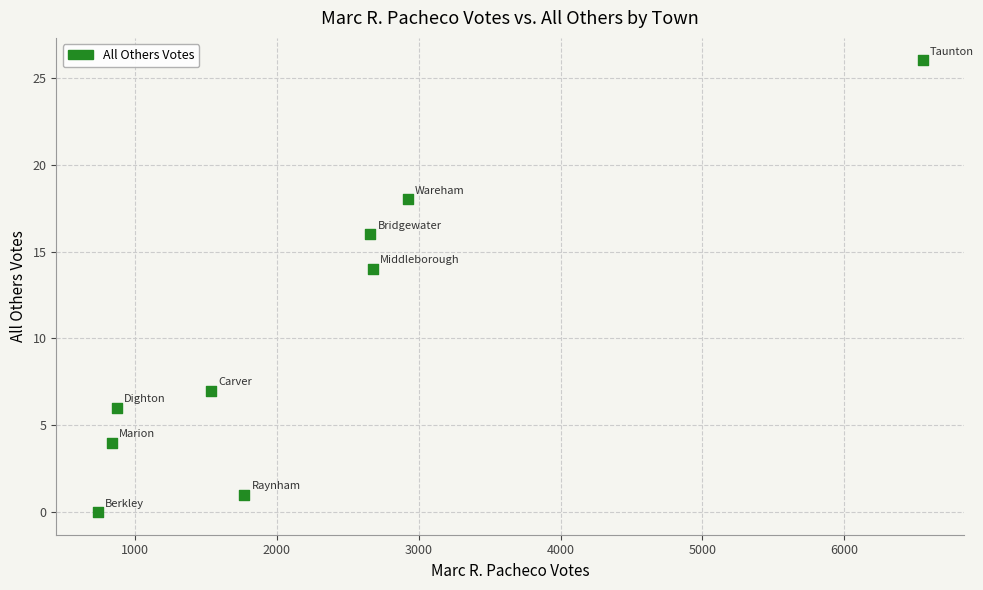

What Y value in the scatter plot is closest to 13?

14